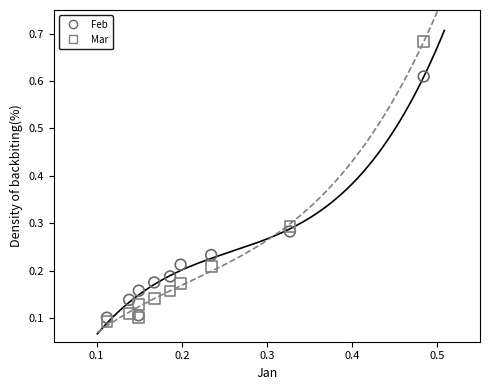

Which series reaches the maximum Y coordinate?

Mar